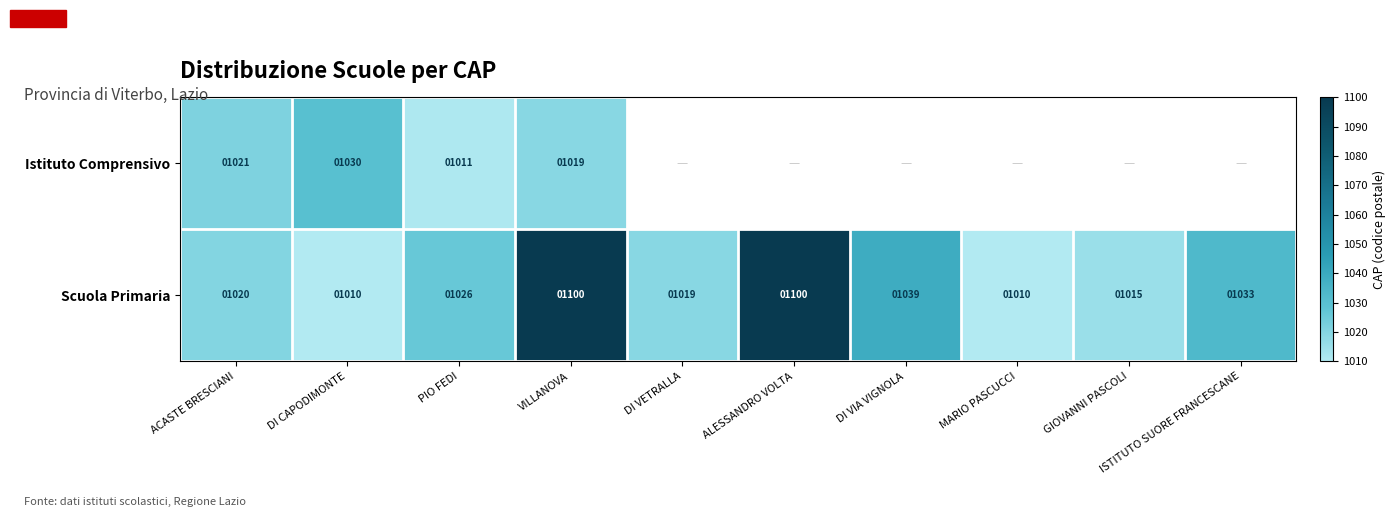

What is the minimum value for Scuola Primaria?

1010